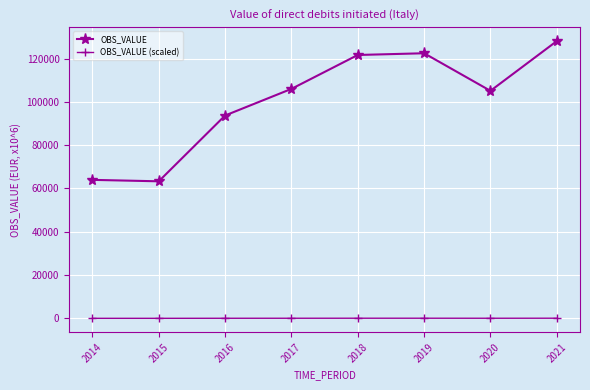

Does the chart display data point markers on the line(s)?

Yes